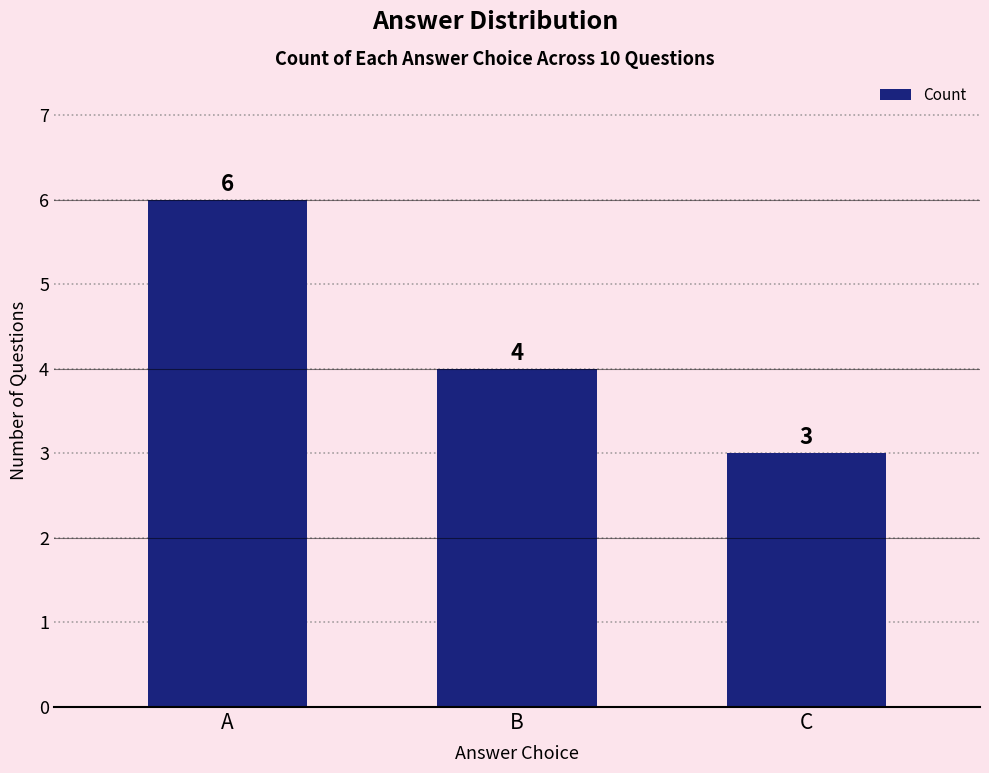

List the labels in order of value, largest first.

A, B, C